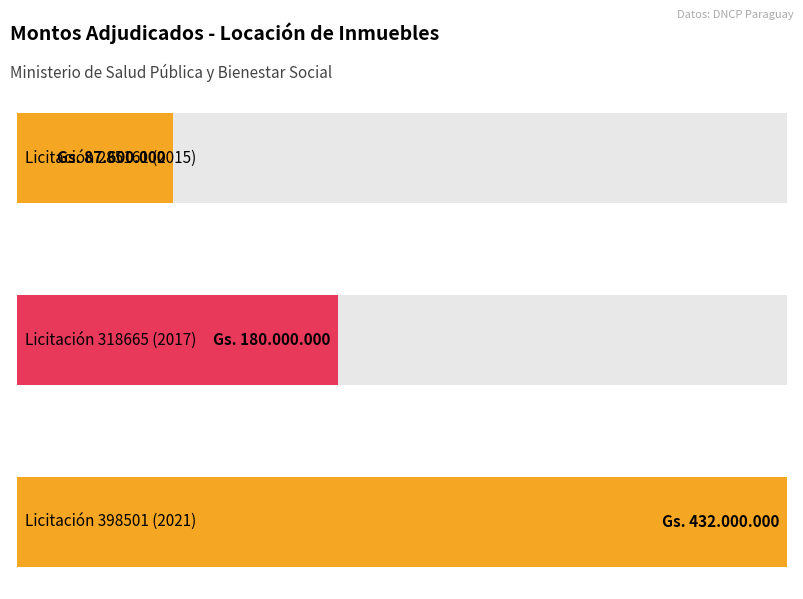

Where does the data first go above 180000000?

398501